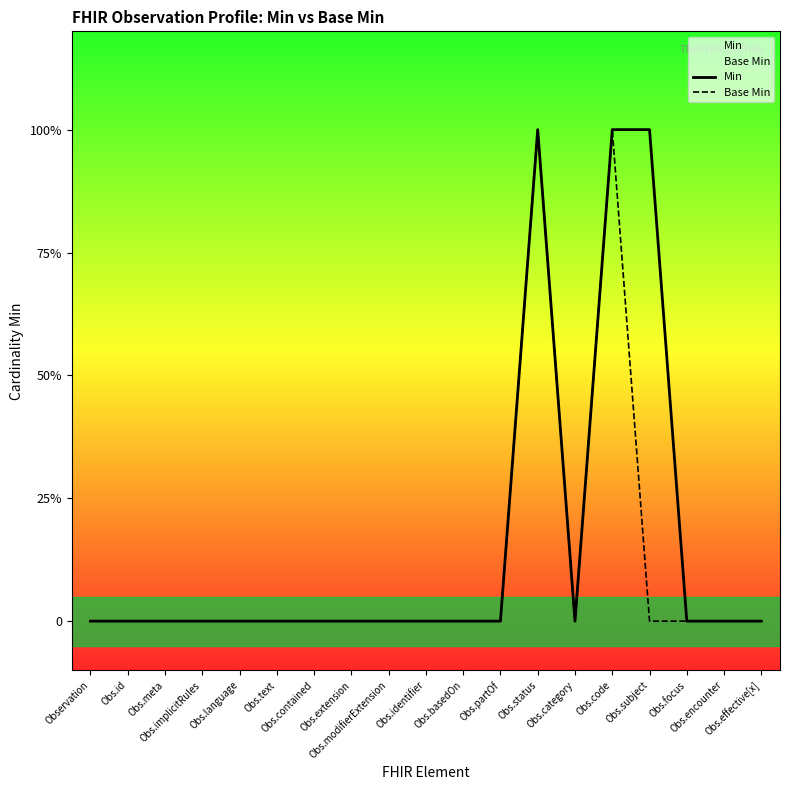

How many positive values does the Base Min series have?

2